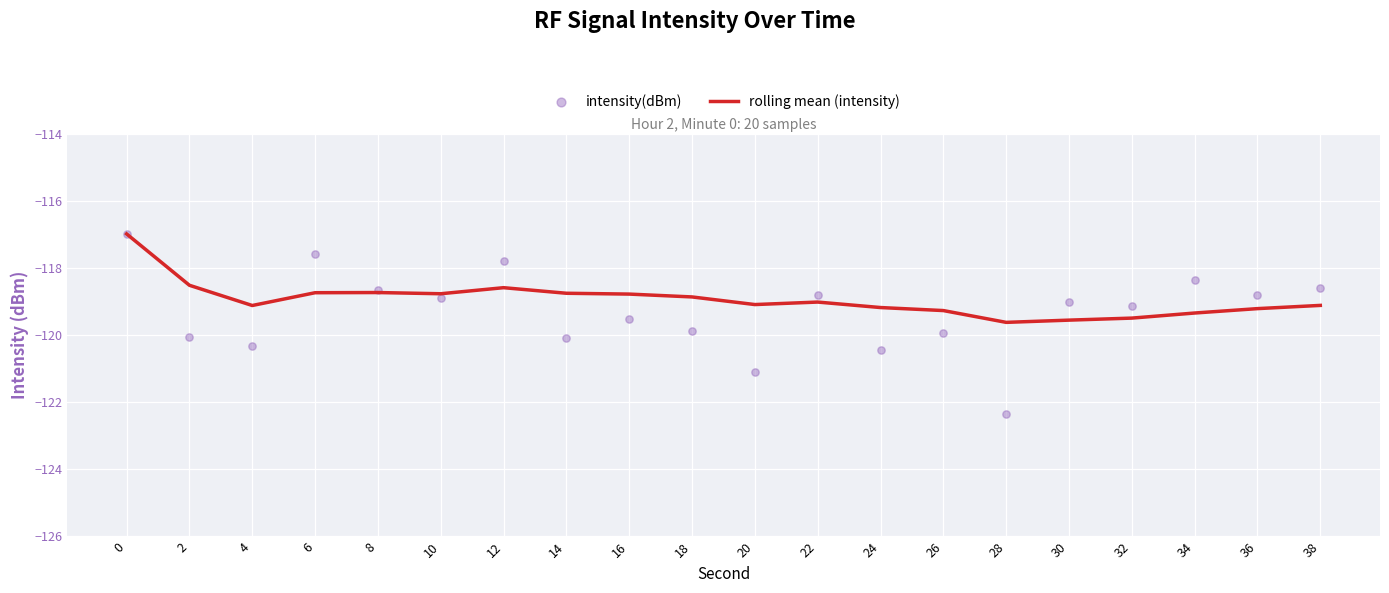

Which series reaches the minimum Y coordinate?

intensity(dBm)